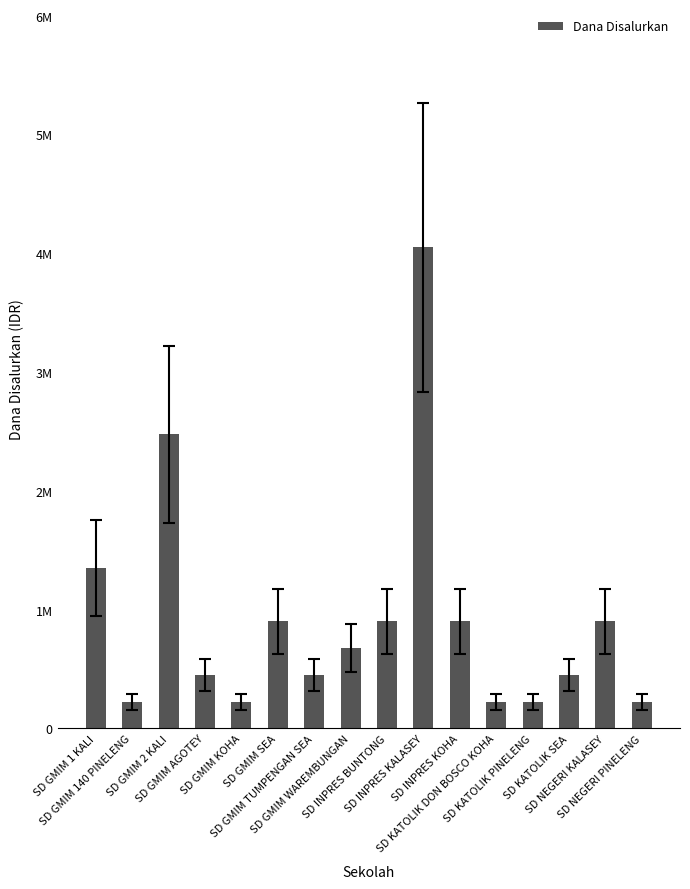

What is the sum of all values?

14625000